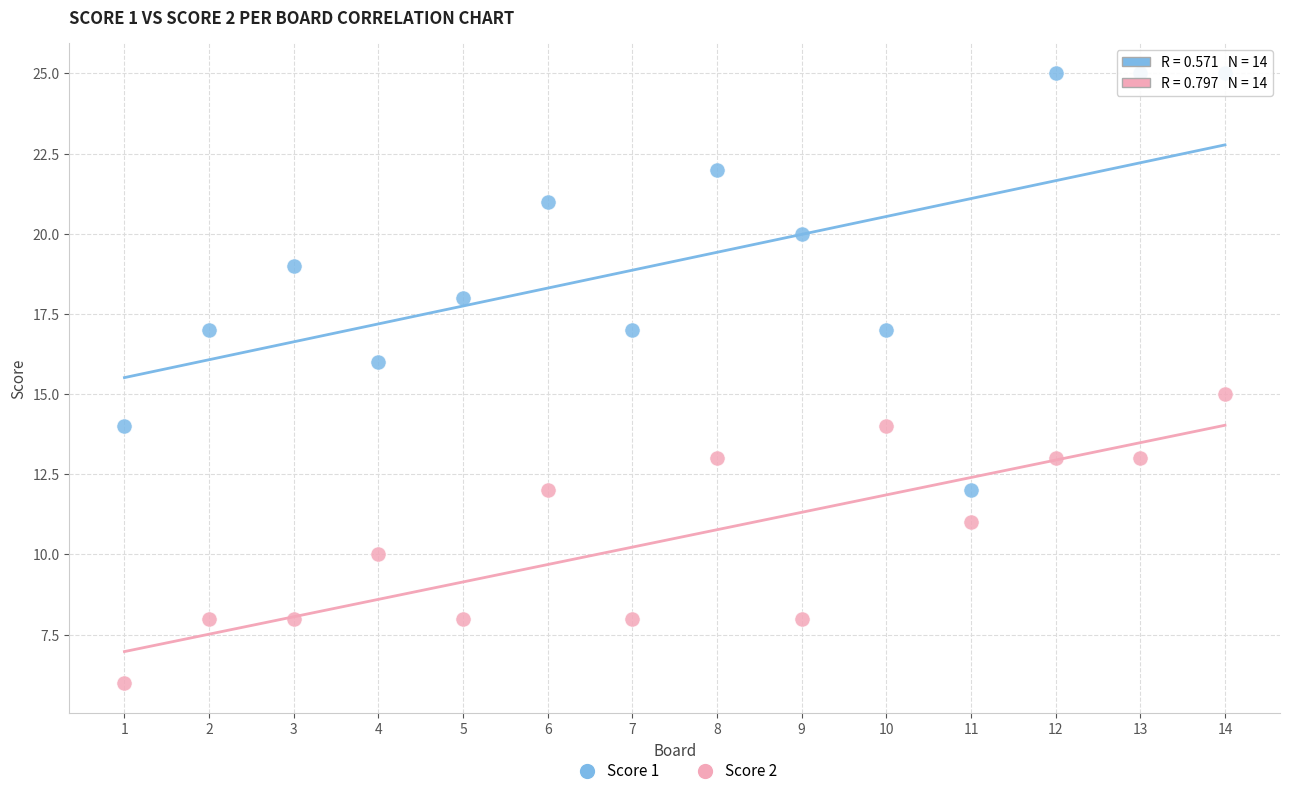

What is the X range (max minus min) for the scatter plot?

13